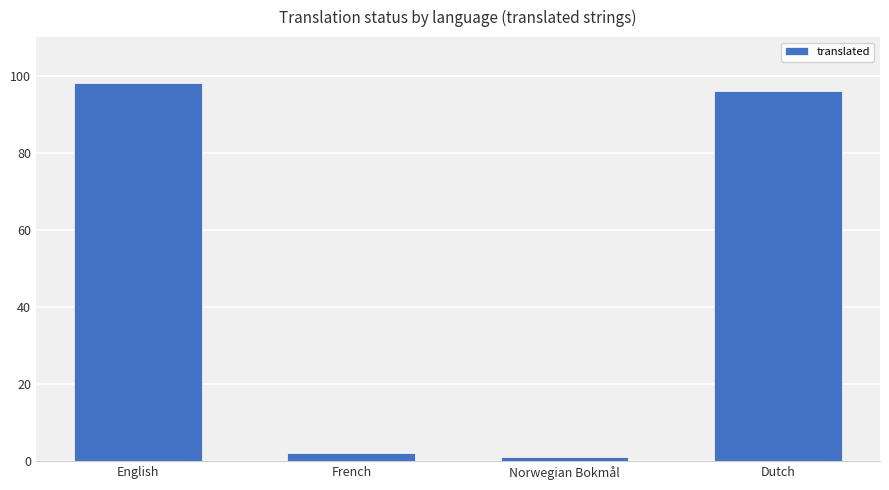

Does the chart contain any negative values?

No